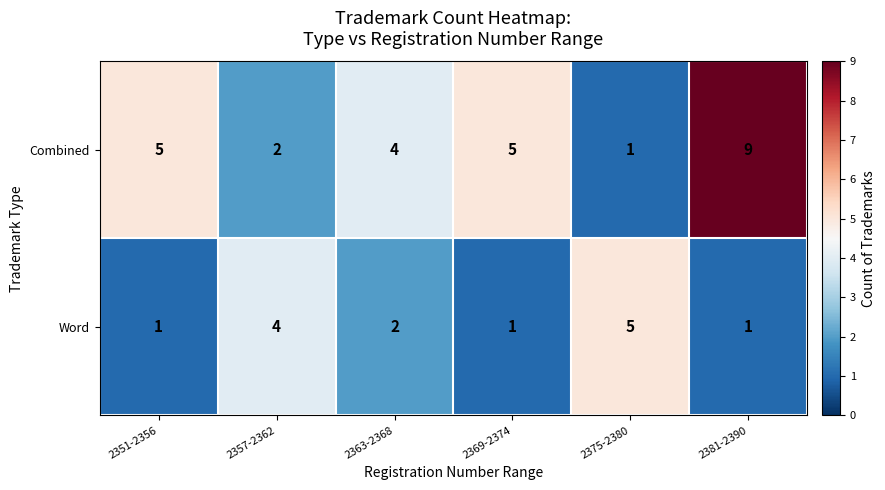

What is the approximate value of Combined at 2363-2368?

4